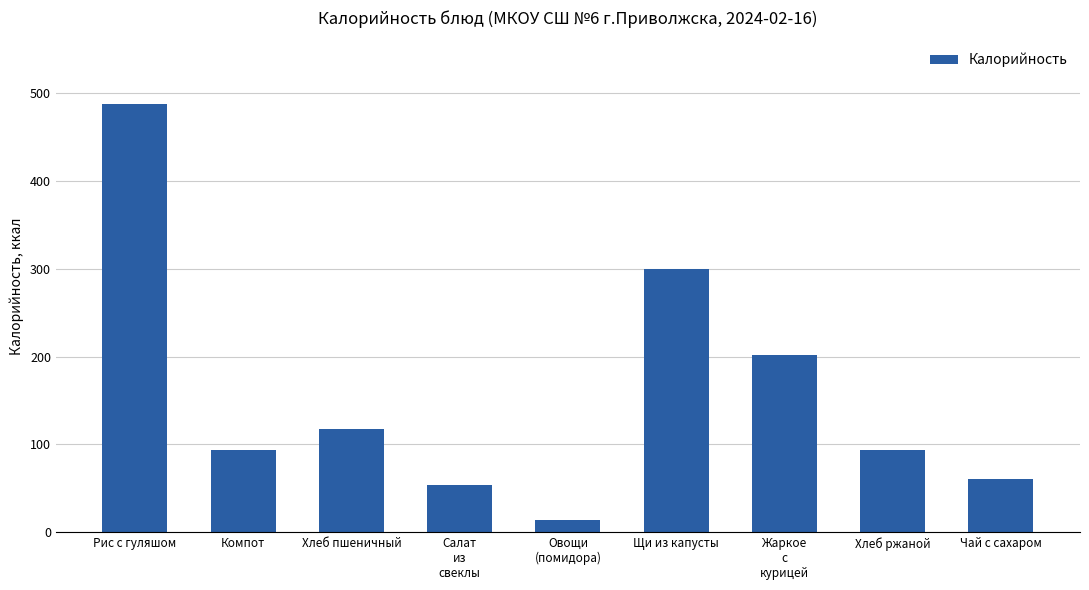

What is the value of the 5th bar from the left?

14.0